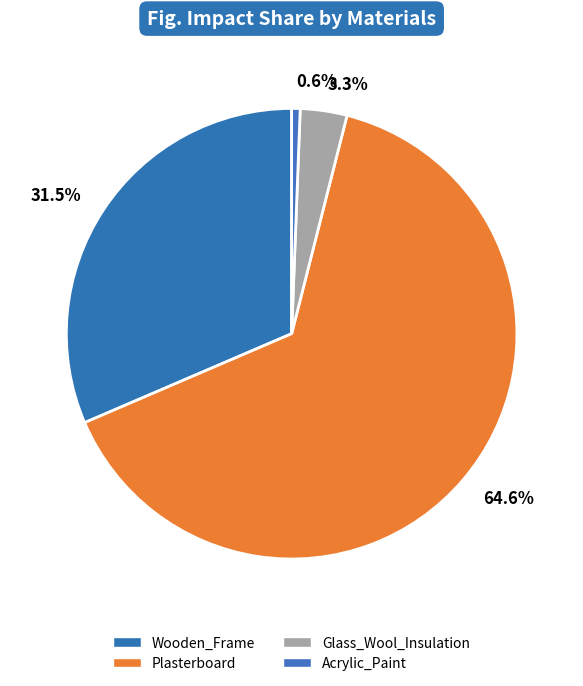

Do Glass_Wool_Insulation and Acrylic_Paint together represent more than half of the pie?

No